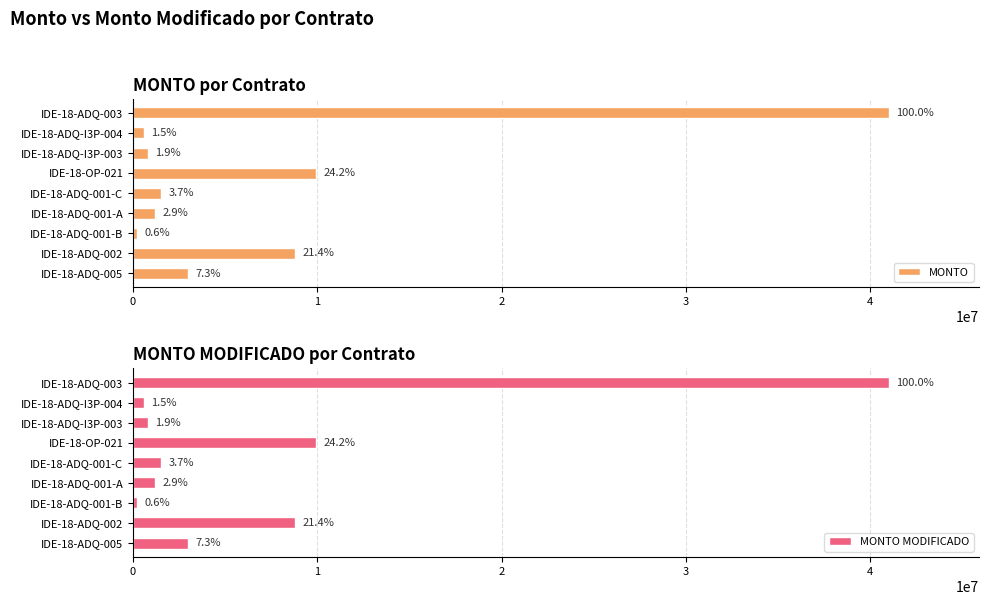

What is the smallest value displayed?

235195.2